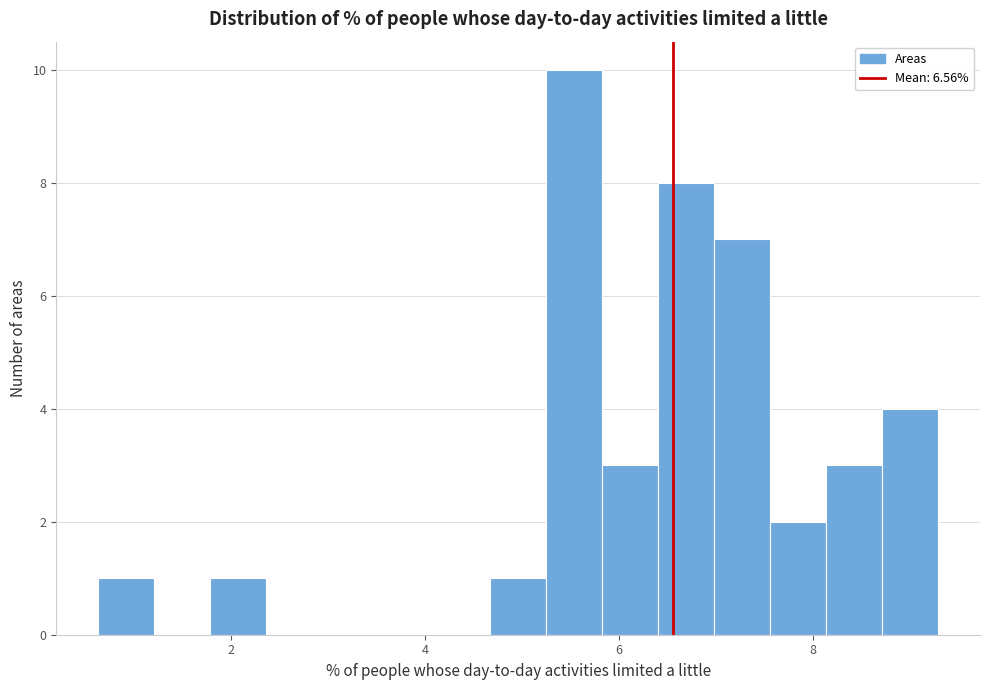

Read against the x-axis, roughly where is the centre of the tallest bar?

5.6